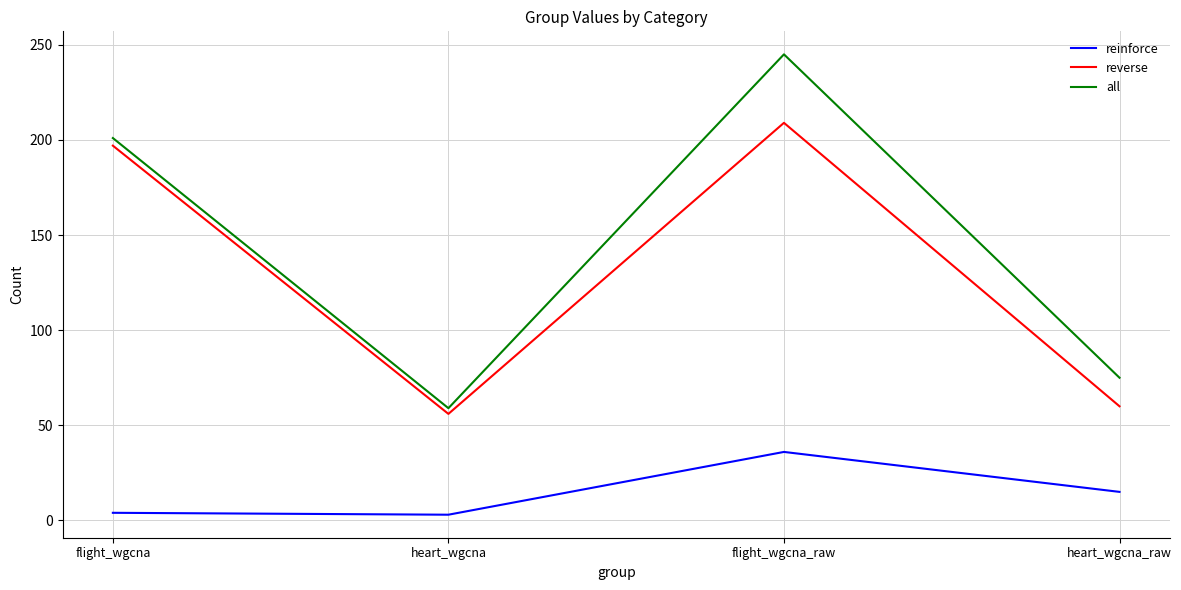

At which category is the sum across all series the highest?

flight_wgcna_raw